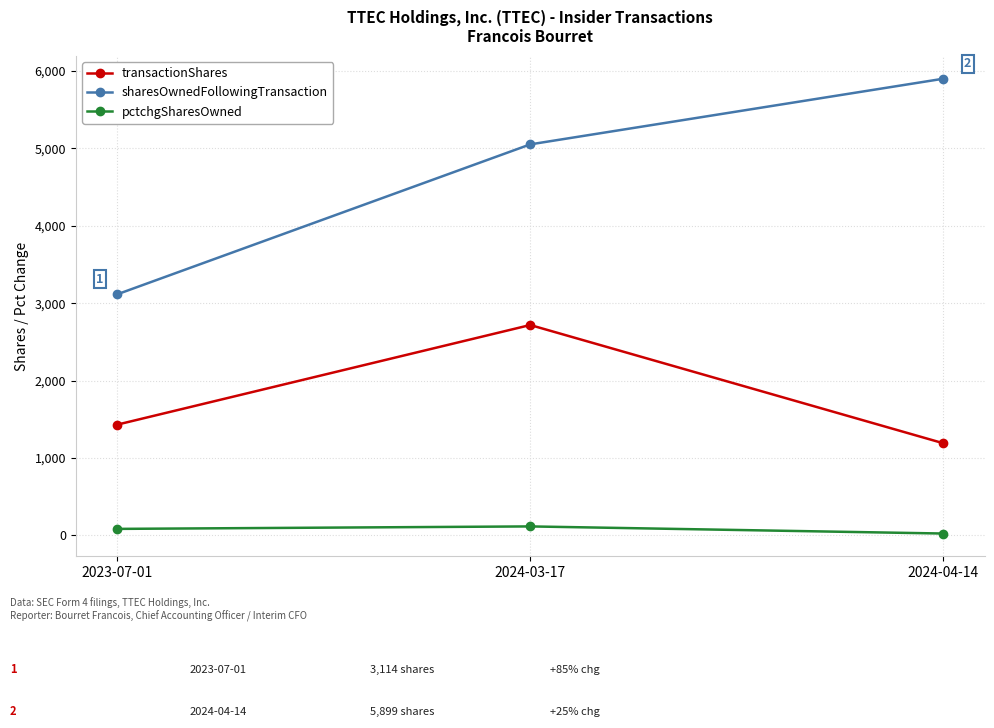

What is the sum of the pctchgSharesOwned values at 2023-07-01 and 2024-03-17?

202